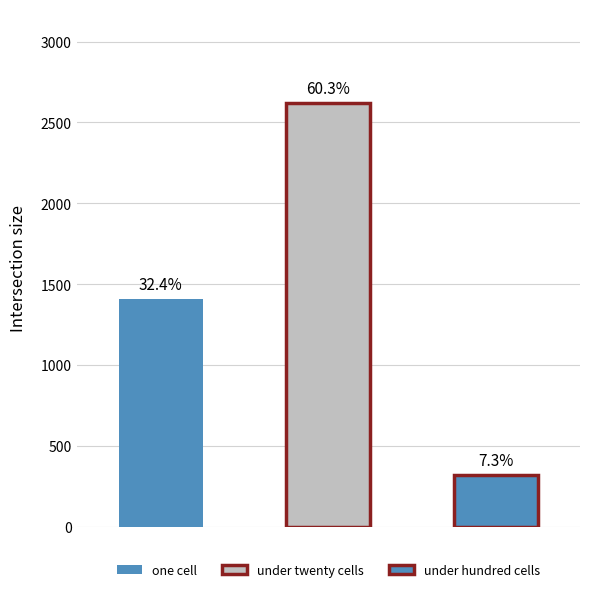

Are the bars horizontal?

No